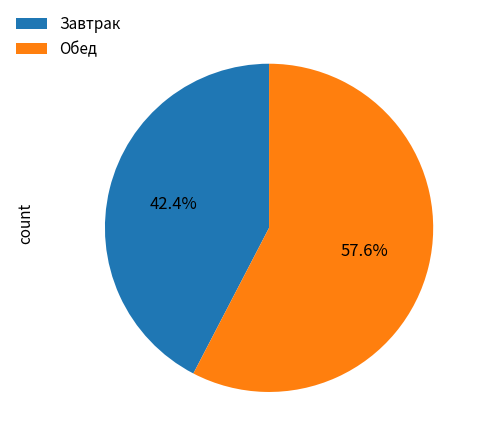

To the nearest percent, what is the average slice percentage?

50%